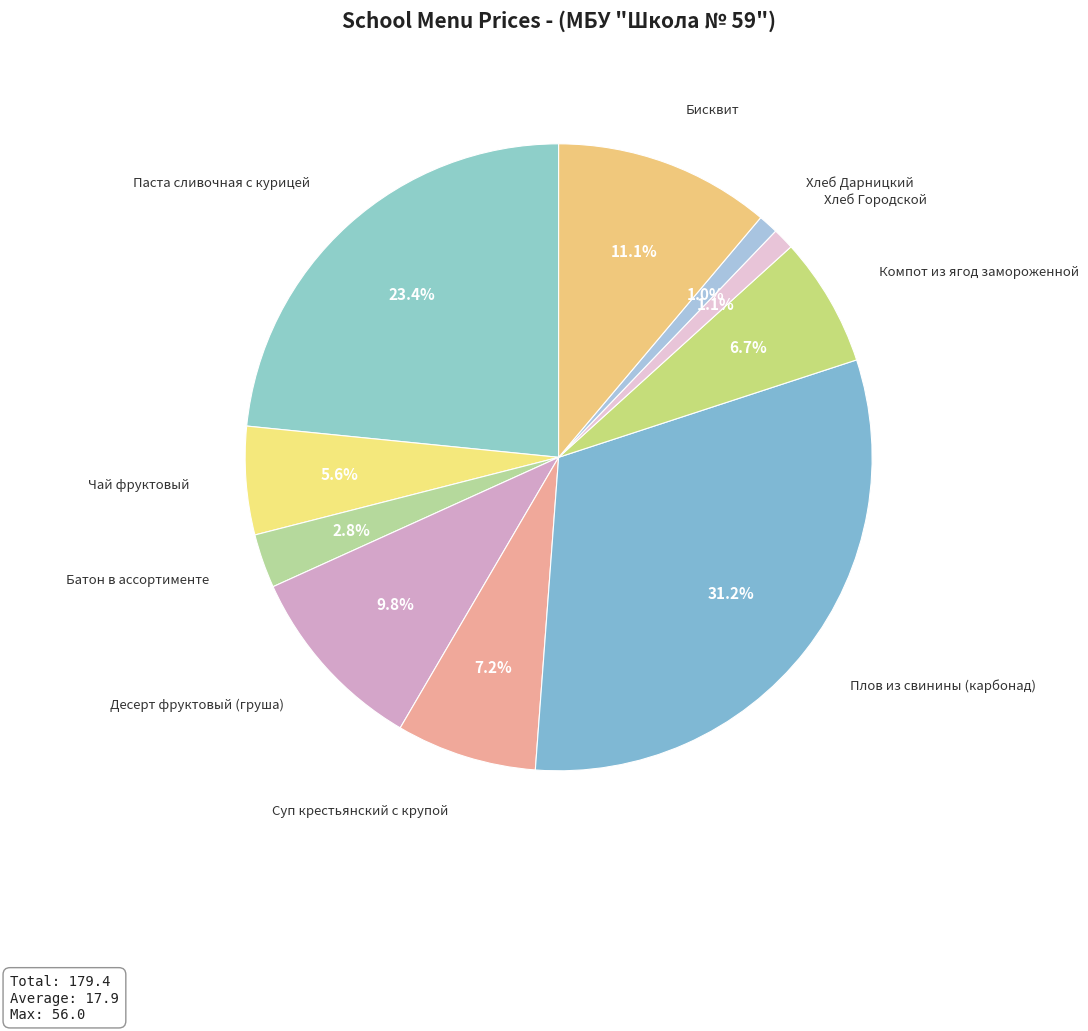

What is the largest slice in the pie chart?

Плов из свинины (карбонад)